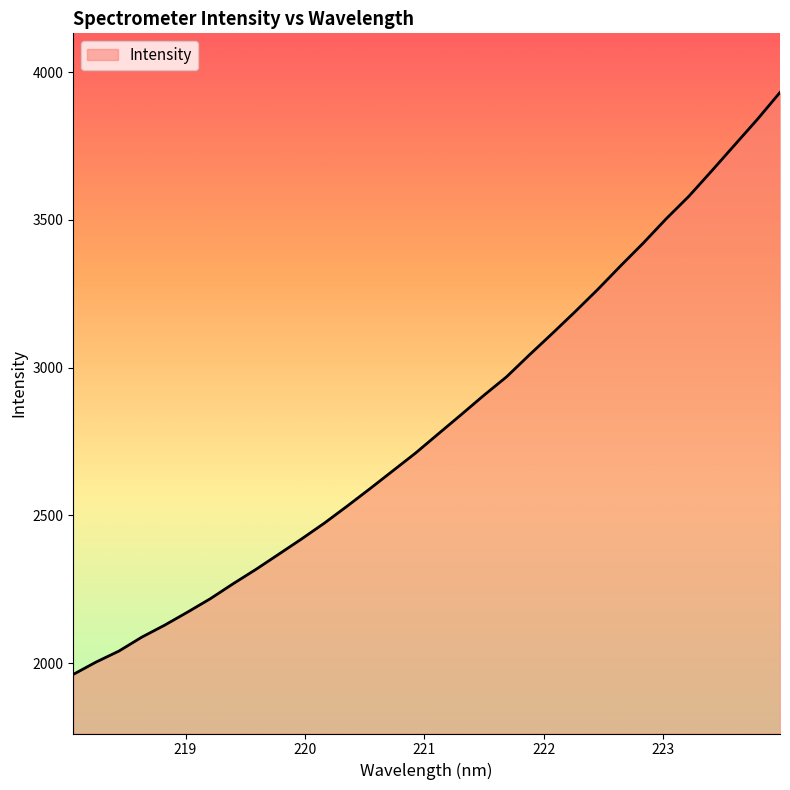

What is the maximum value shown in the chart?

3931.7